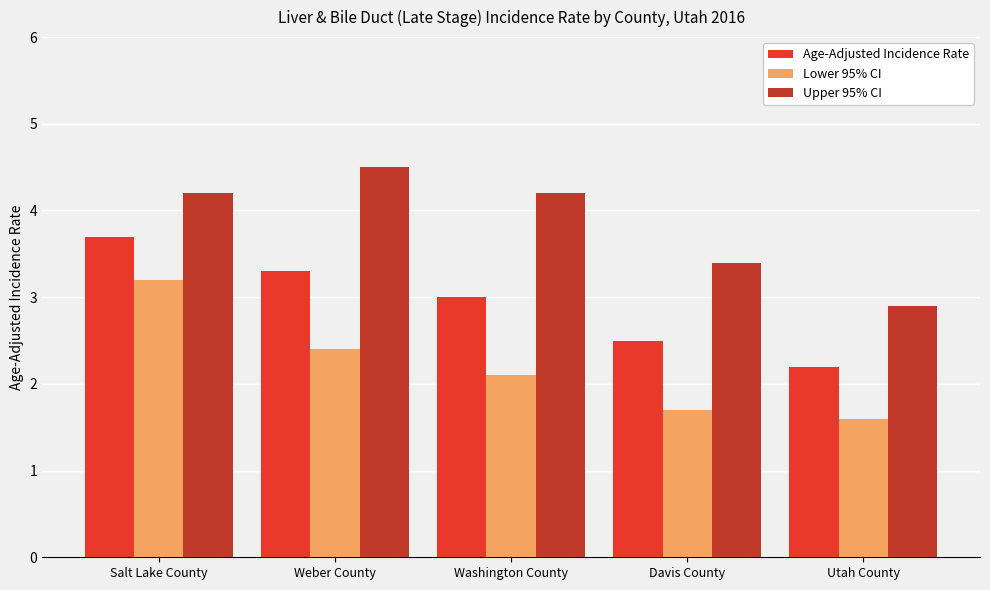

What is the difference between the highest and lowest values at Davis County?

1.7